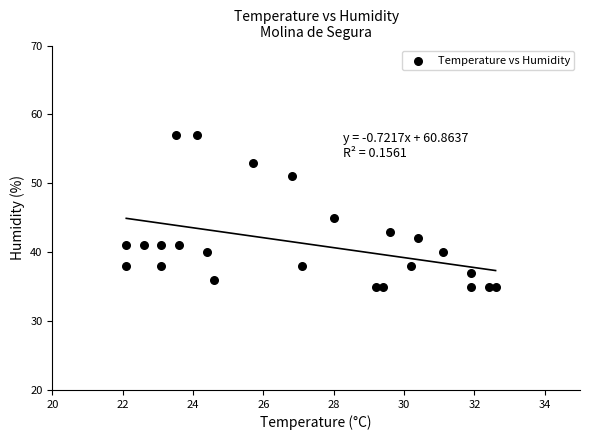

What Y value in the scatter plot is closest to 46?

45